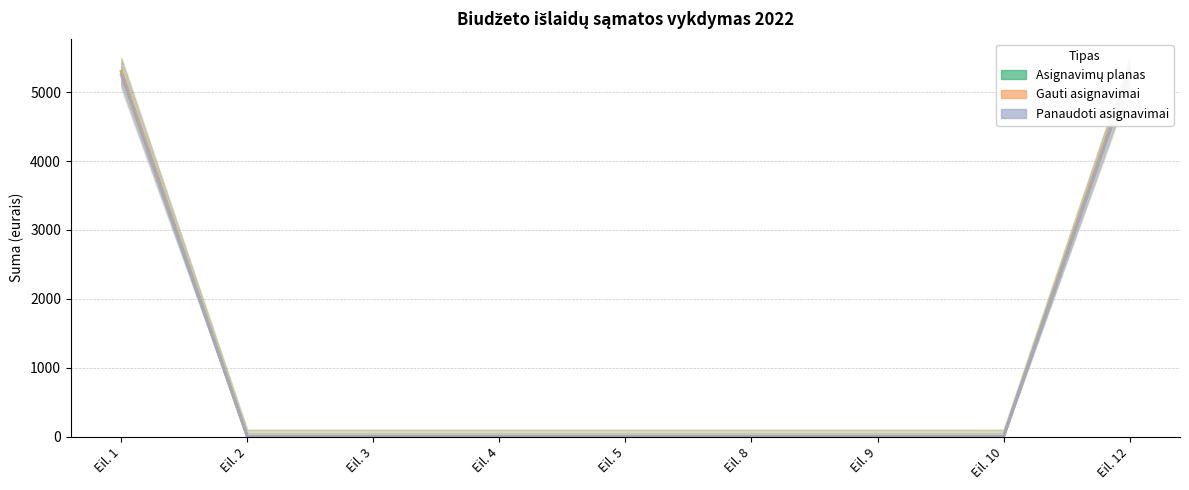

How many distinct data groups are displayed?

3